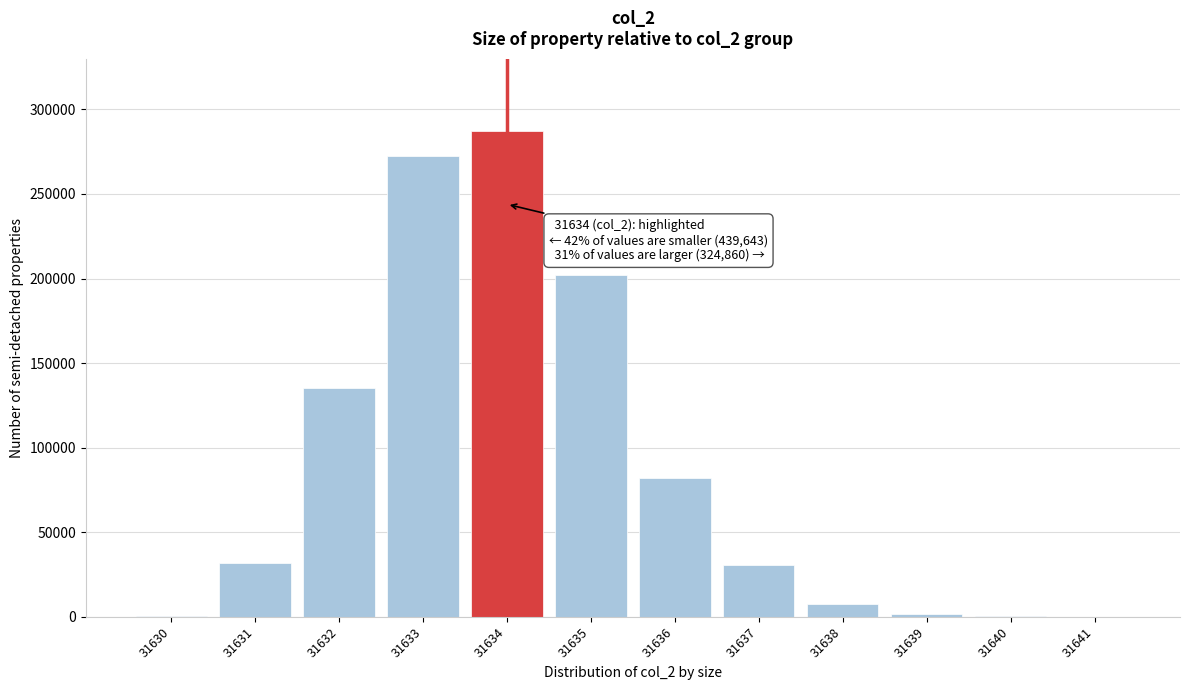

The value at 31635 is 202241. True or false?

True